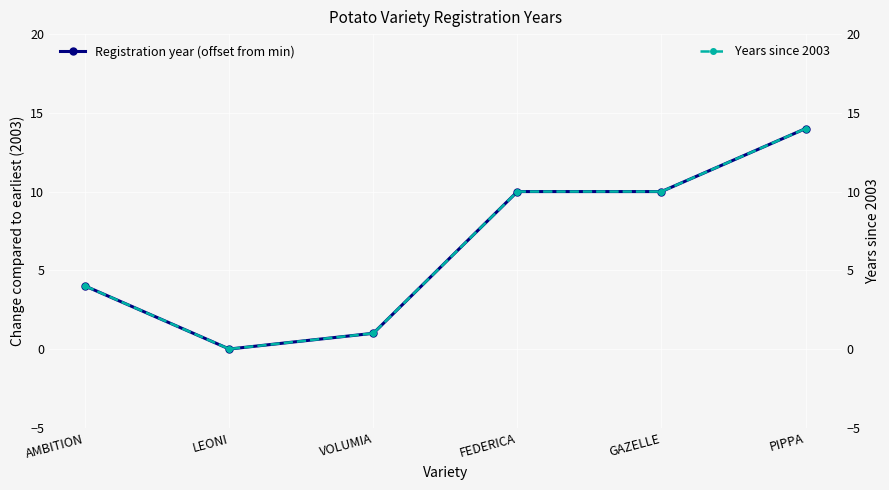

At which category does Registration year (offset from min) reach its first local valley?

LEONI